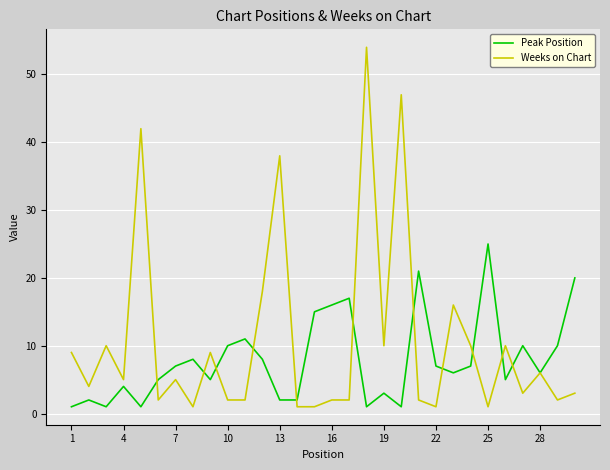

Reading right to left, list all the values displayed in this chart.

Peak Position: 20	10	6	10	5	25	7	6	7	21	1	3	1	17	16	15	2	2	8	11	10	5	8	7	5	1	4	1	2	1
Weeks on Chart: 3	2	6	3	10	1	10	16	1	2	47	10	54	2	2	1	1	38	18	2	2	9	1	5	2	42	5	10	4	9